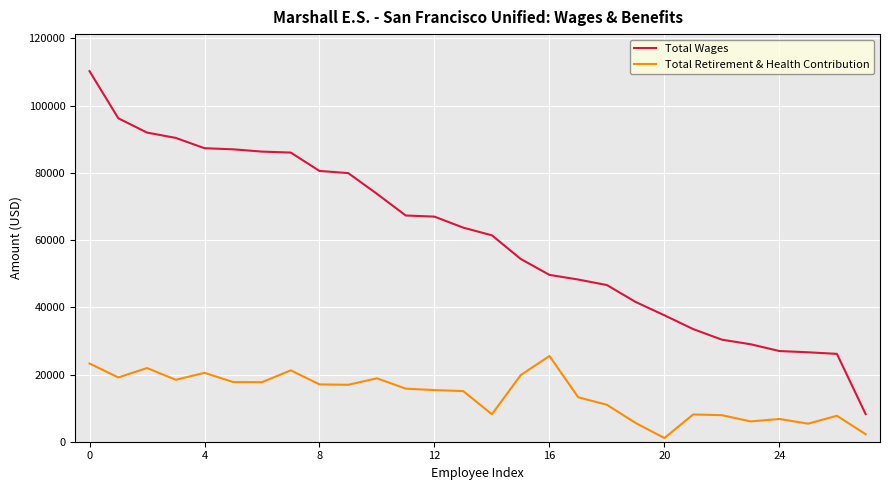

Is this an area chart (filled region under the line)?

No